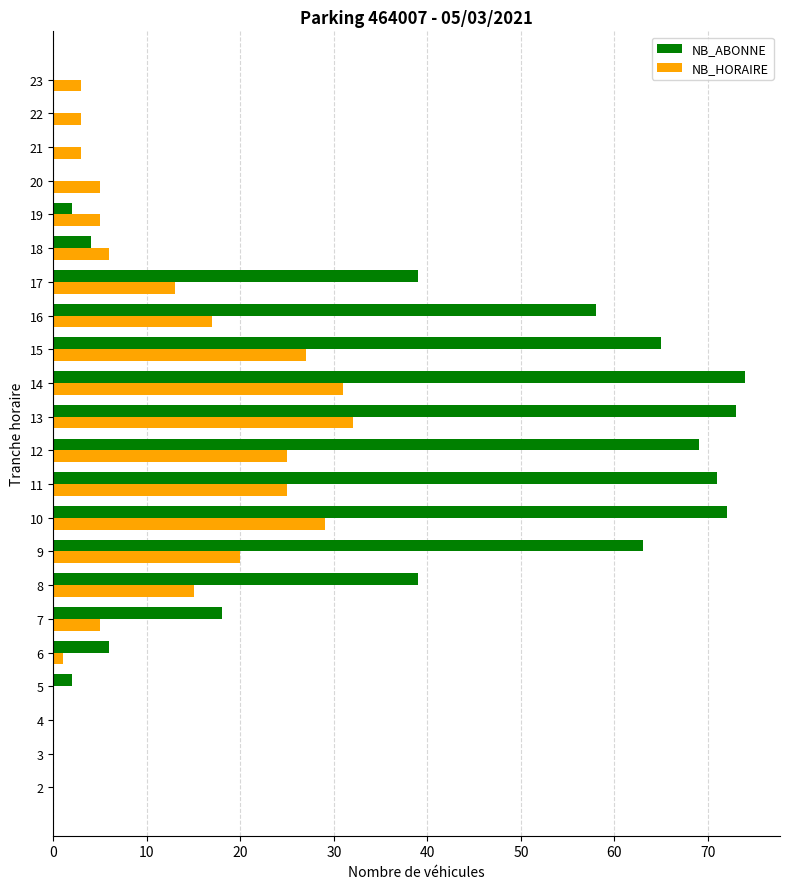

Which series changed the most between 15 and 16?

NB_HORAIRE